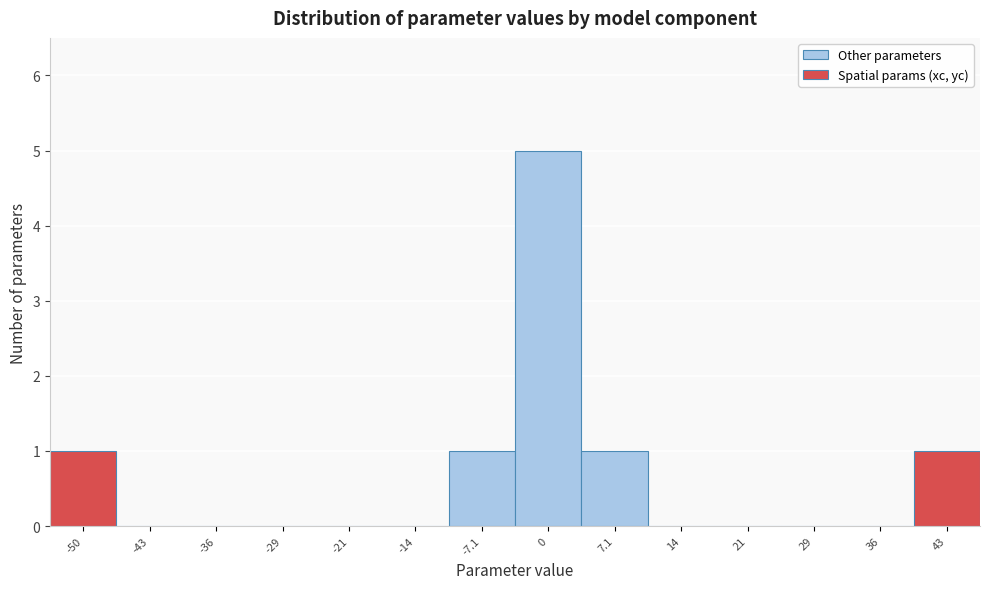

Reading left to right, list all the values displayed in this chart.

-50=1	-43=0	-36=0	-29=0	-21=0	-14=0	-7.1=1	0=5	7.1=1	14=0	21=0	29=0	36=0	43=1